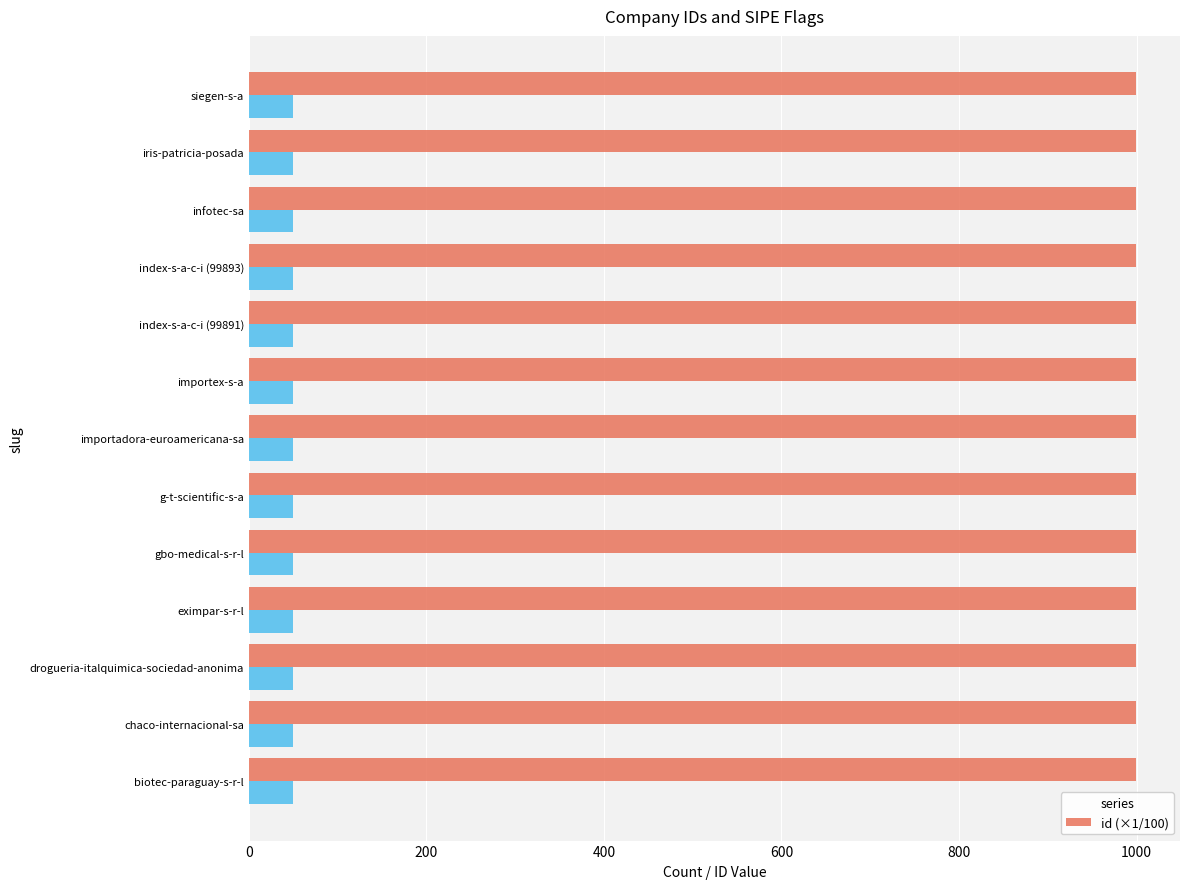

The value of id (×1/100) at drogueria-italquimica-sociedad-anonima is 1395.5. True or false?

False